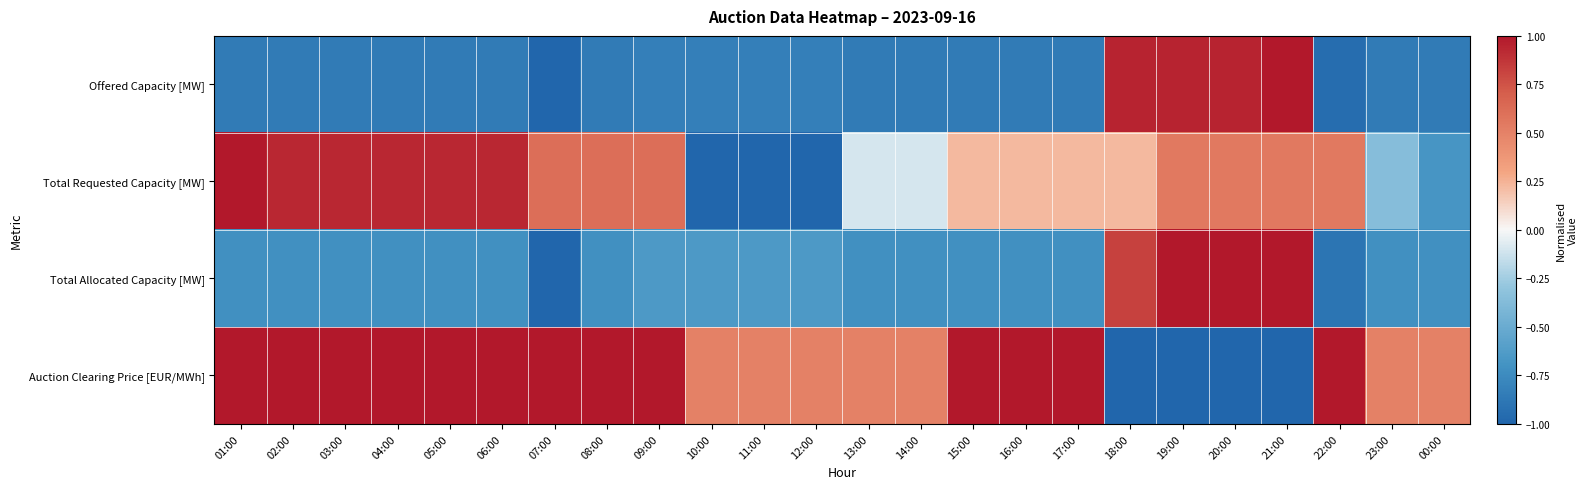

What is the spread (max minus min) of values at 16:00?

1.9